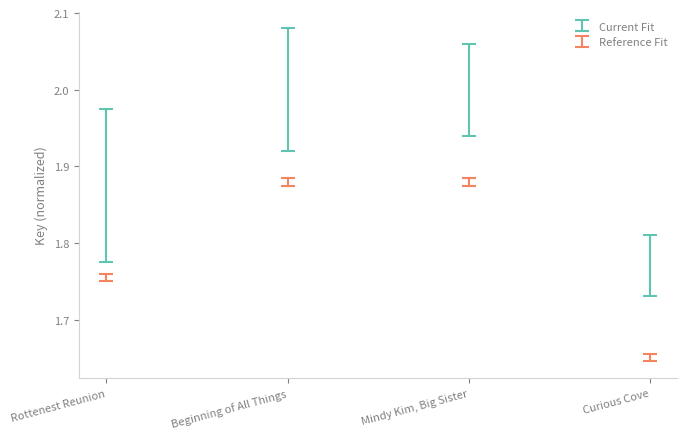

Reading left to right, transcribe all the data shown in this chart.

1.8	1.9	1.9	1.6